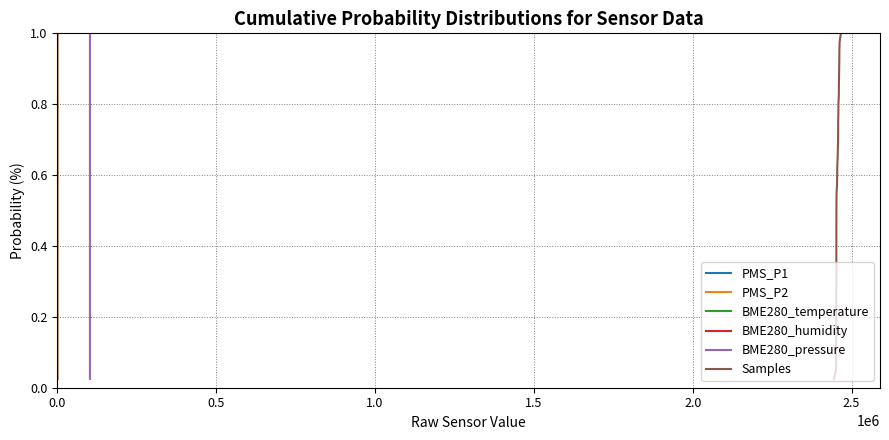

True or false: PMS_P2 and BME280_pressure cross at least once.

False